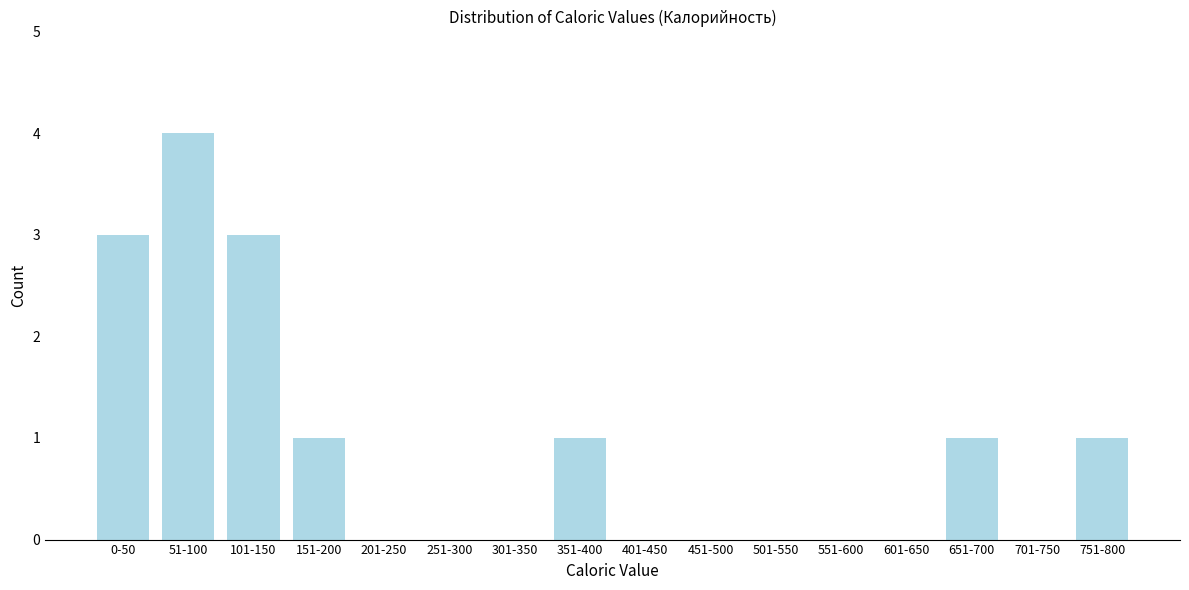

The chart shows a value of 0 at 651-700. True or false?

False